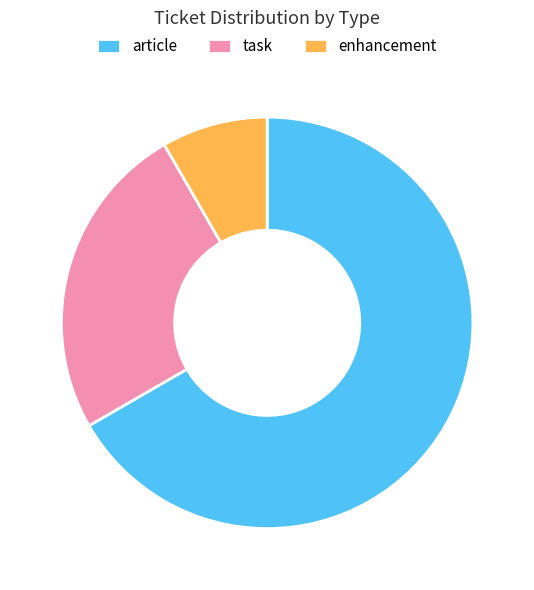

Do task and article together represent more than half of the pie?

Yes